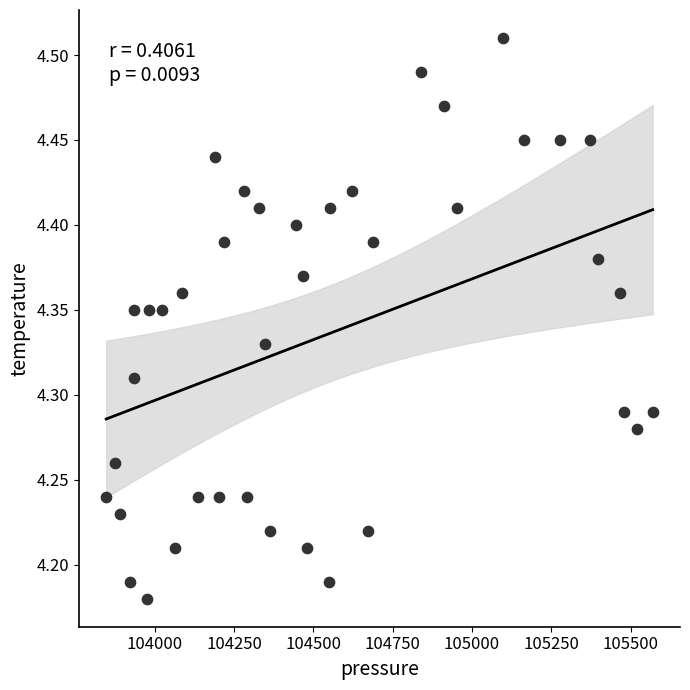

What is the range of Y values (max minus min)?

0.3